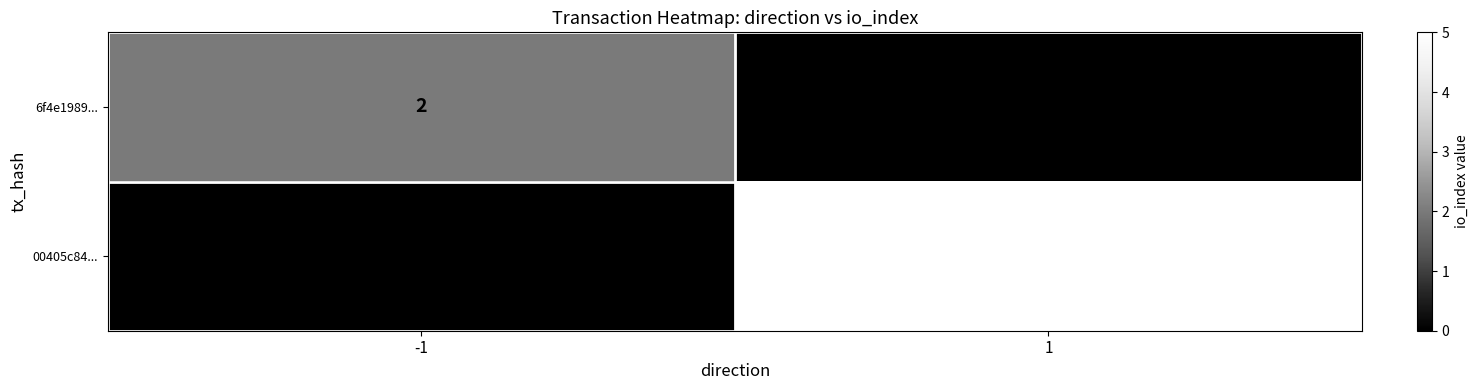

Rank the series at 1 from highest to lowest value.

00405c84..., 6f4e1989...